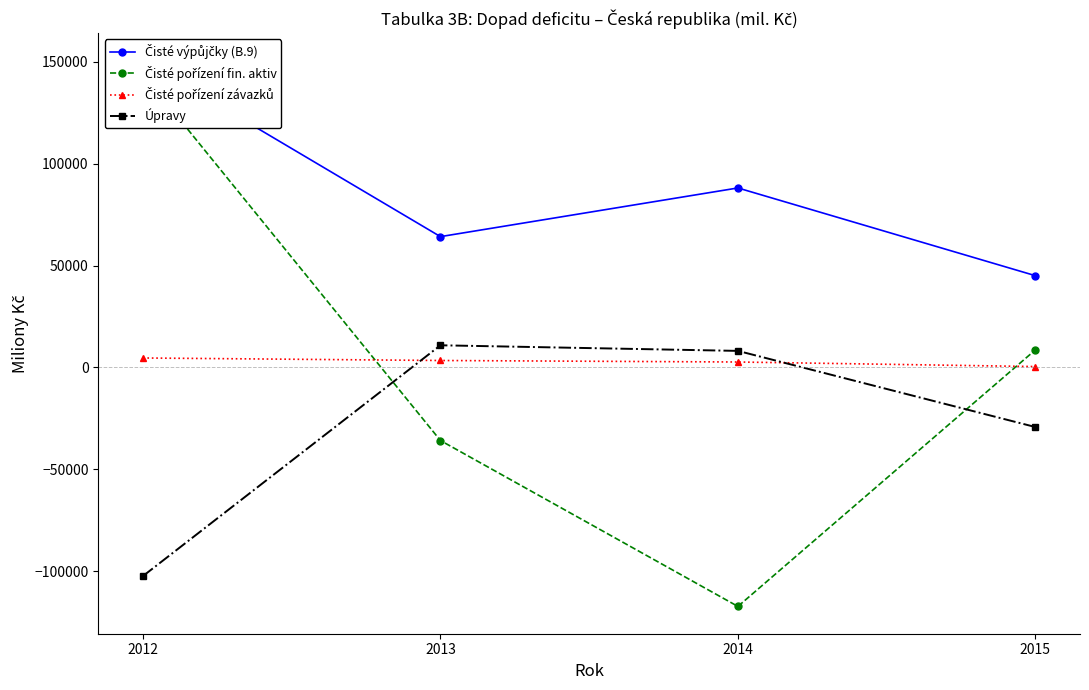

True or false: Čisté pořízení závazků and Čisté výpůjčky (B.9) intersect in this chart.

False